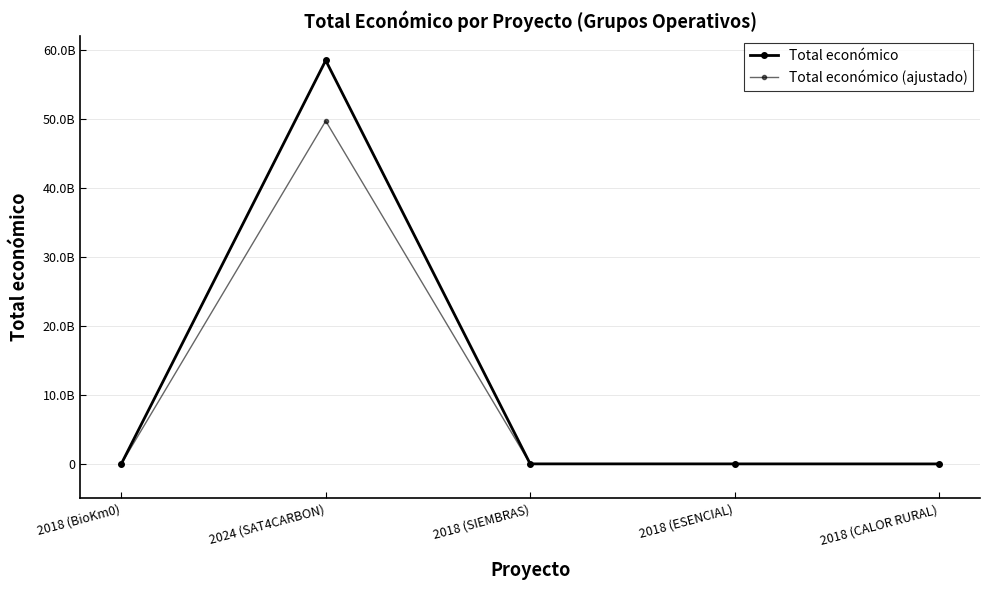

True or false: Total económico and Total económico (ajustado) cross at least once.

False